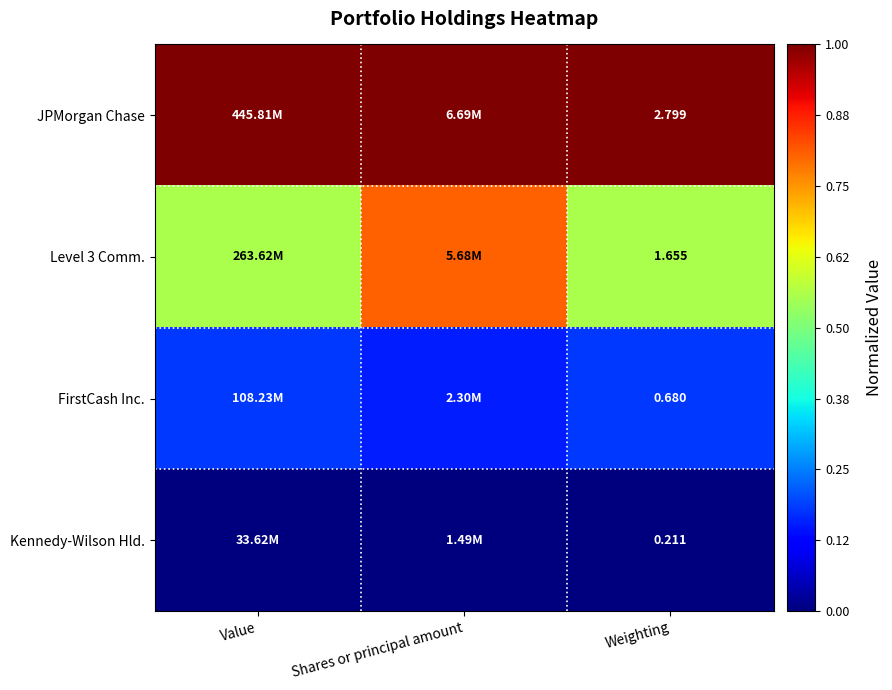

At Weighting, list the series in order from largest to smallest.

JPMorgan Chase, Level 3 Comm., FirstCash Inc., Kennedy-Wilson Hld.